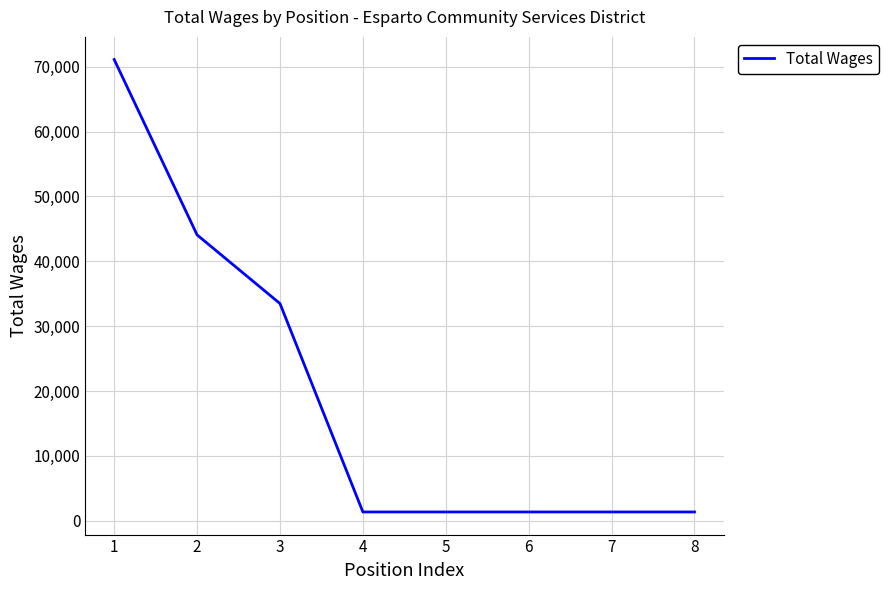

What is the ratio of the value at 1 to the value at 2?

1.6